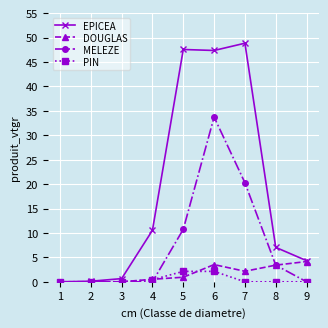

The DOUGLAS series shows 0.0 at 3. True or false?

True